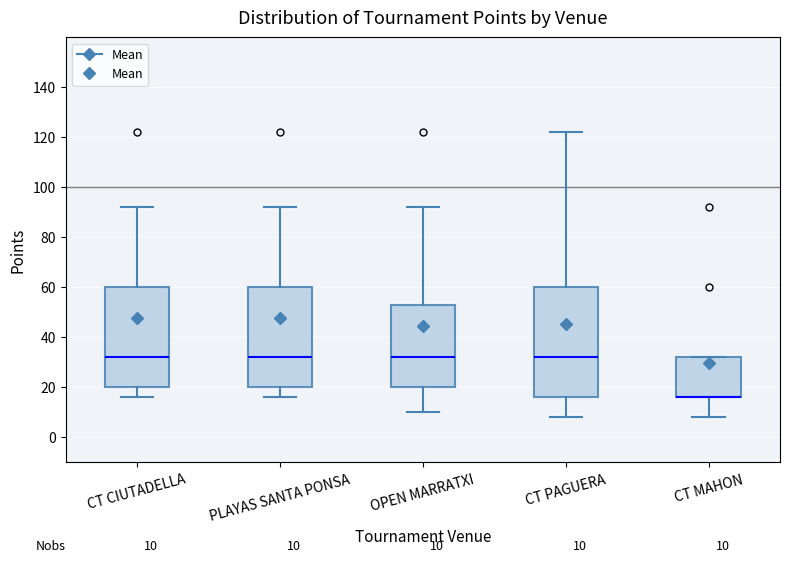

Which box is the tallest, from its lower edge to its upper edge?

CT PAGUERA